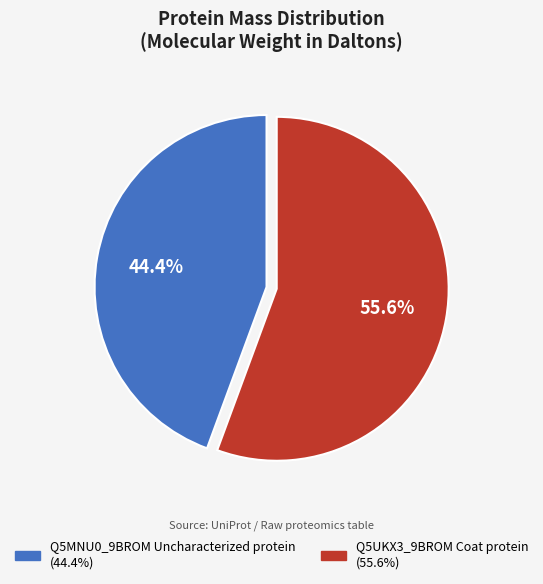

The Q5UKX3_9BROM Coat protein slice represents 66% of the pie. True or false?

False